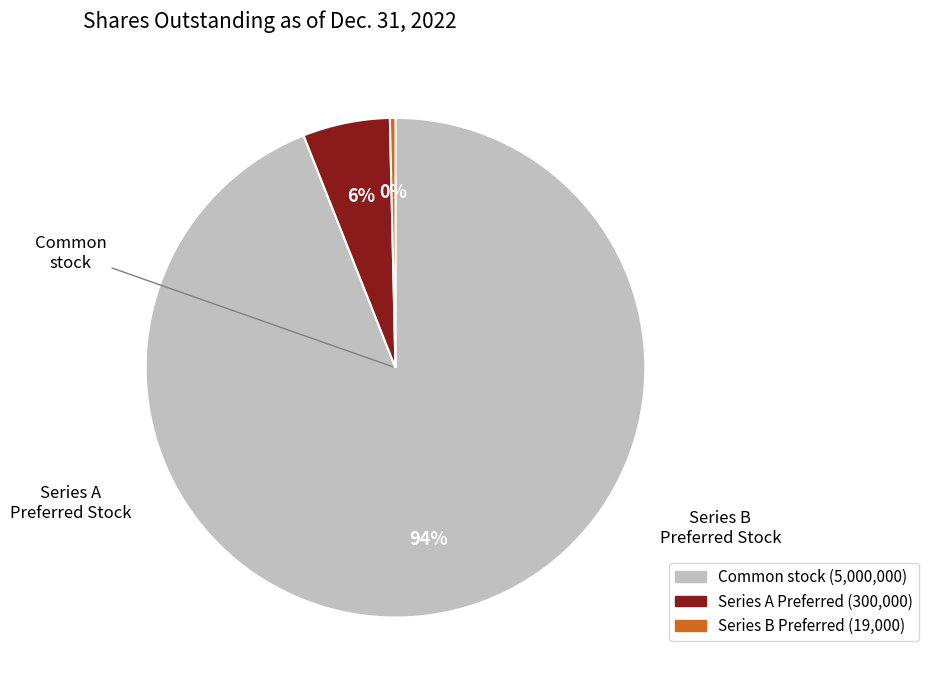

Does any single category account for the majority?

Yes